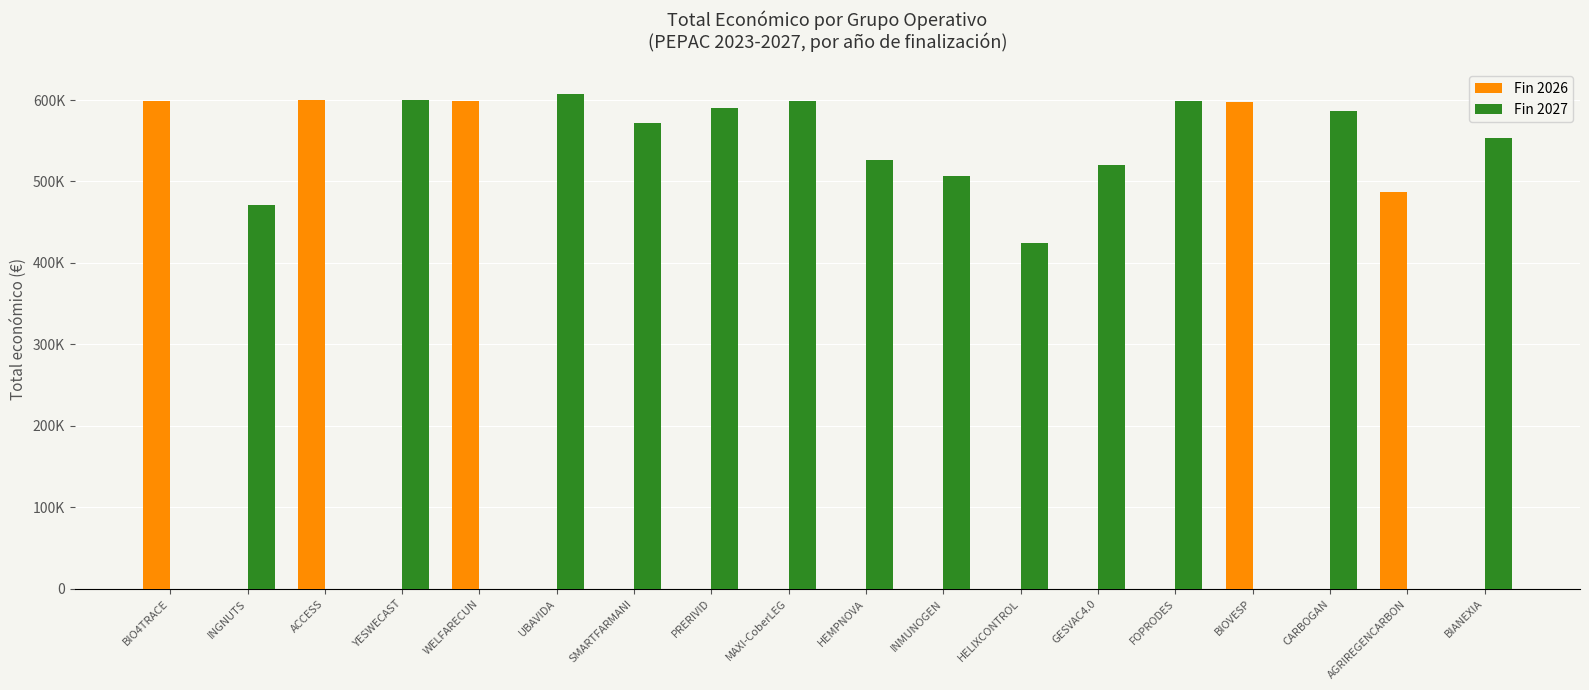

Does the chart contain stacked bars?

No